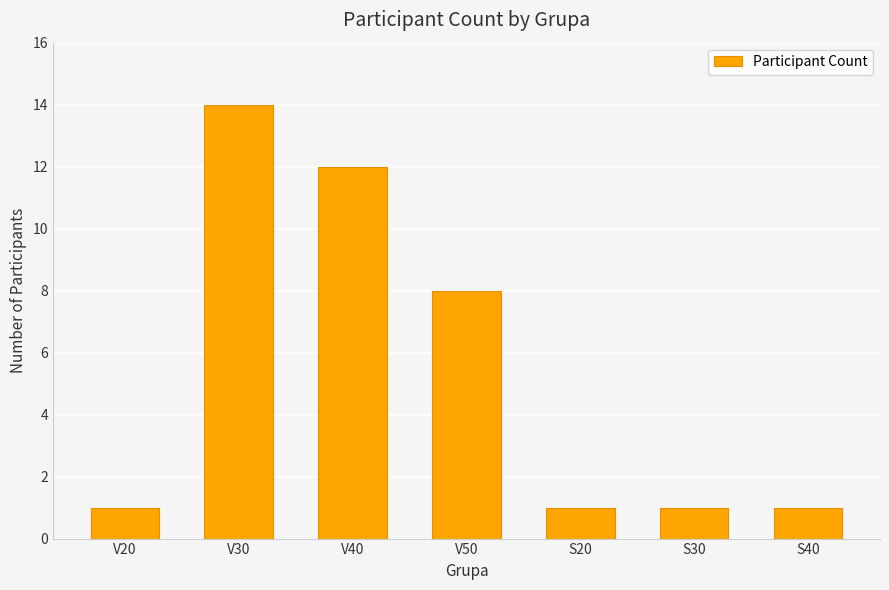

What position from the right is S30?

2